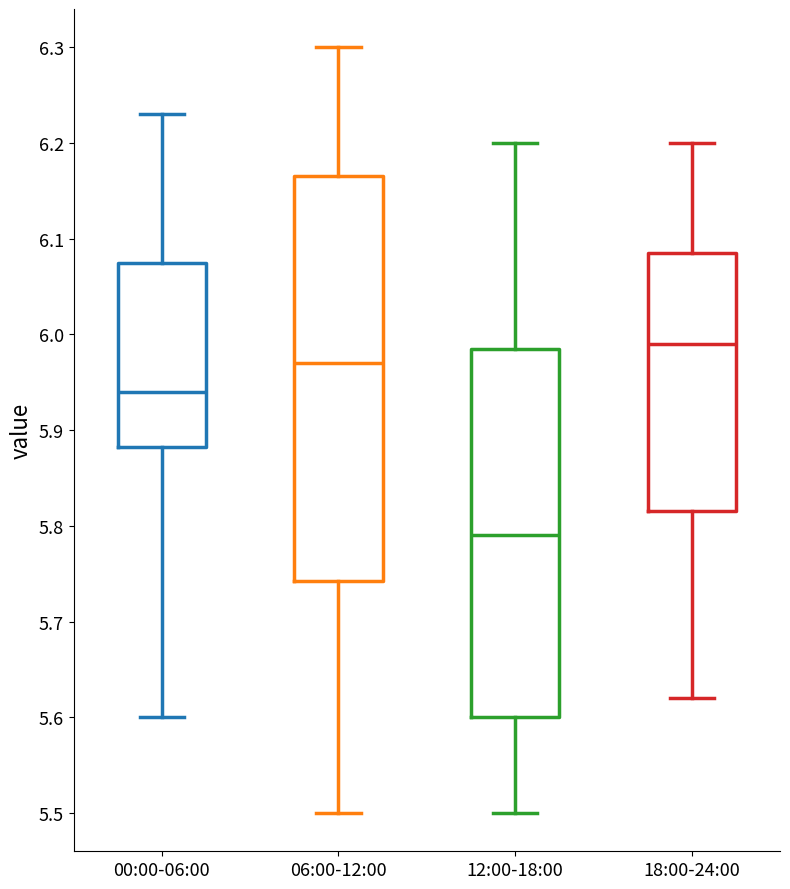

Which box's median line is the highest?

18:00-24:00